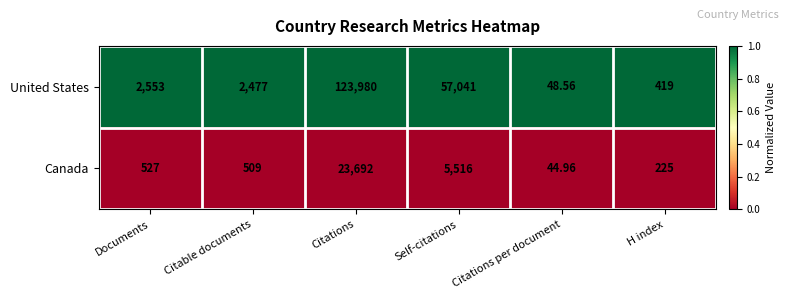

List the labels in order of Canada value, smallest first.

Citations per document, H index, Citable documents, Documents, Self-citations, Citations